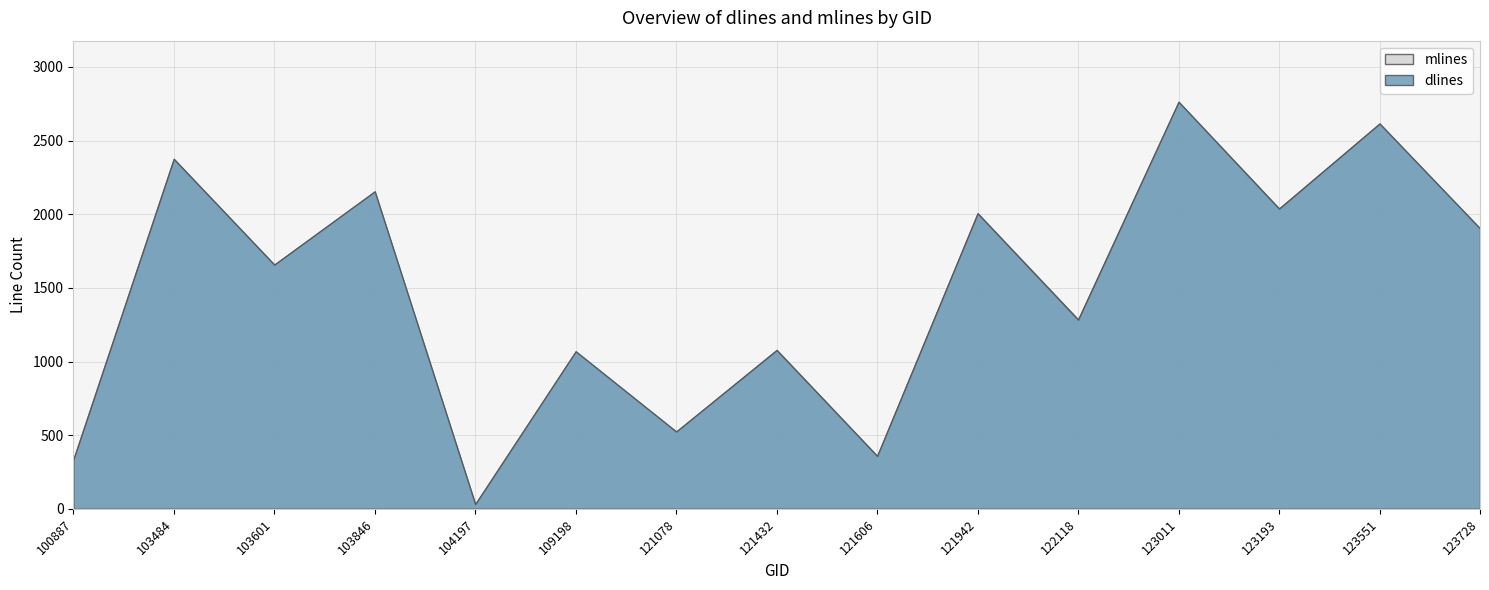

The dlines series shows 1941 at 122118. True or false?

False